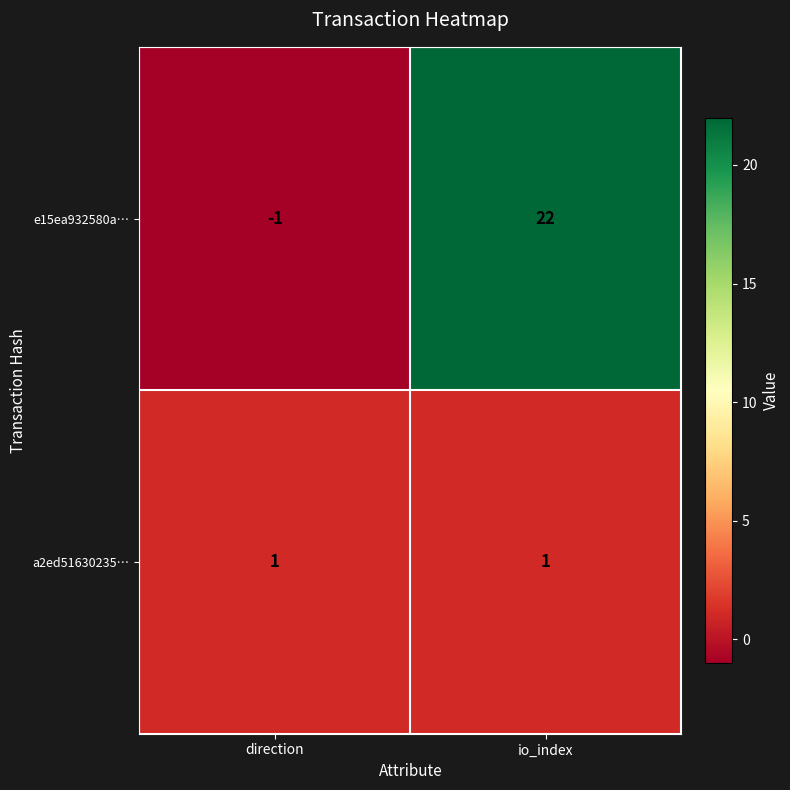

What is the sum of the e15ea932580a… values at direction and io_index?

21